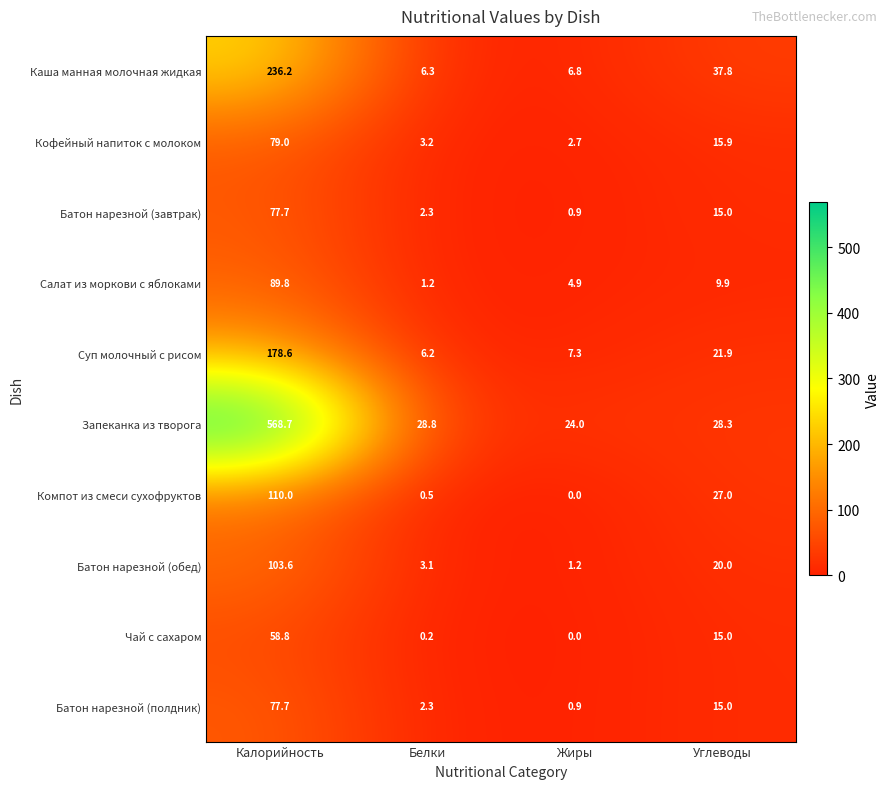

At how many categories does at least one series exceed 39?

1